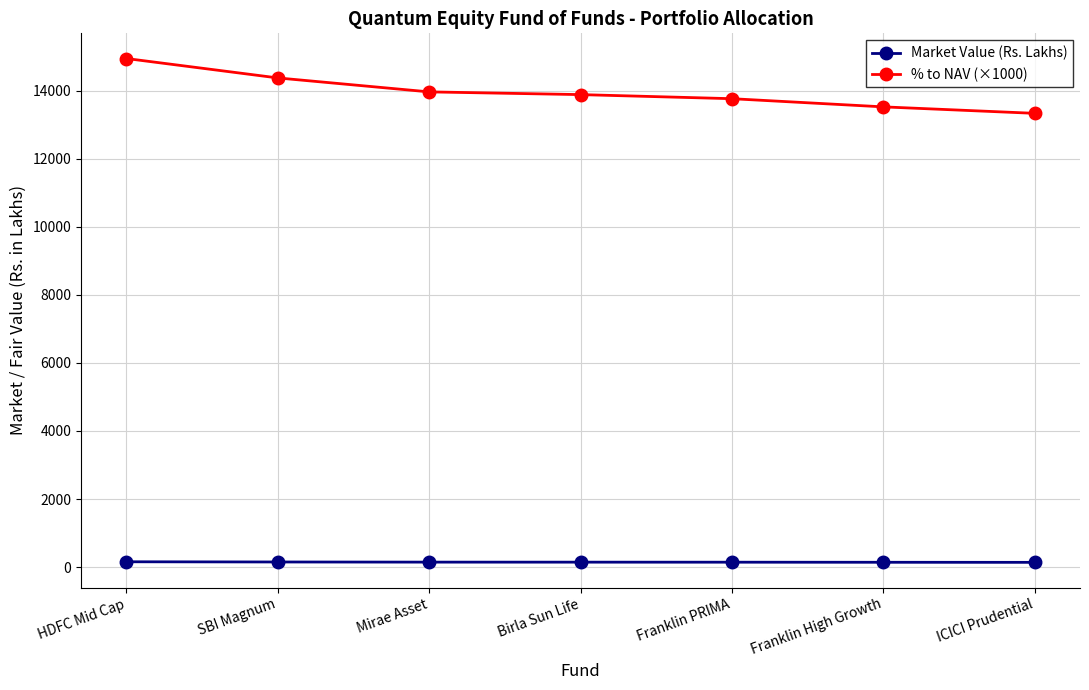

What is the difference between the maximum and minimum values in the Market Value (Rs. Lakhs) series?

16.8